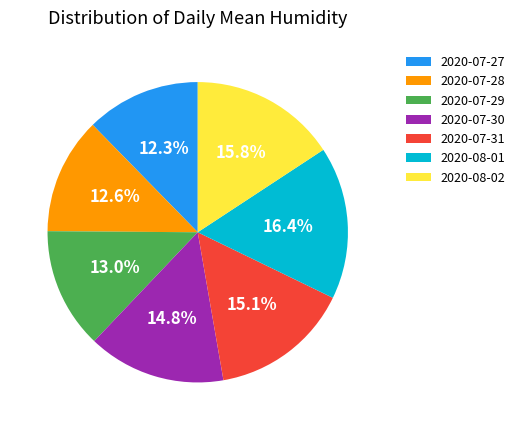

Which category has the biggest portion of the pie?

2020-08-01